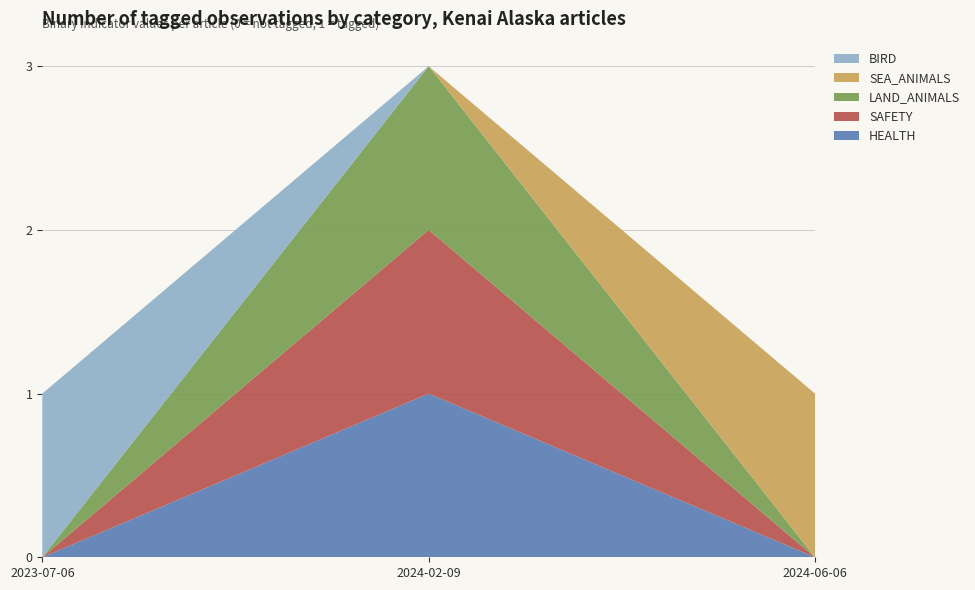

Reading left to right, list all the values displayed in this chart.

HEALTH: 0	1	0
SAFETY: 0	1	0
LAND_ANIMALS: 0	1	0
SEA_ANIMALS: 0	0	1
BIRD: 1	0	0